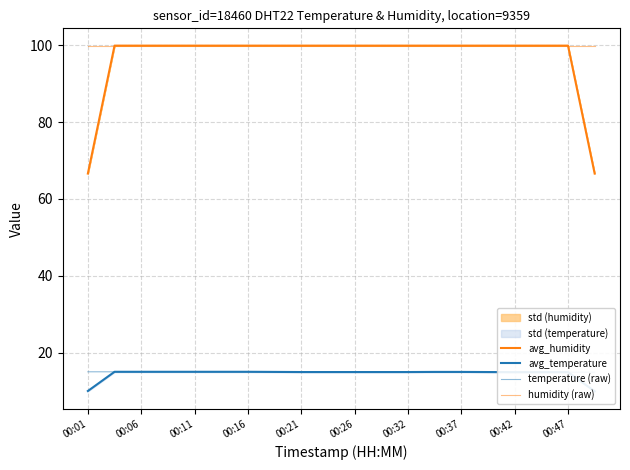

What is the maximum value for avg_humidity?

99.9